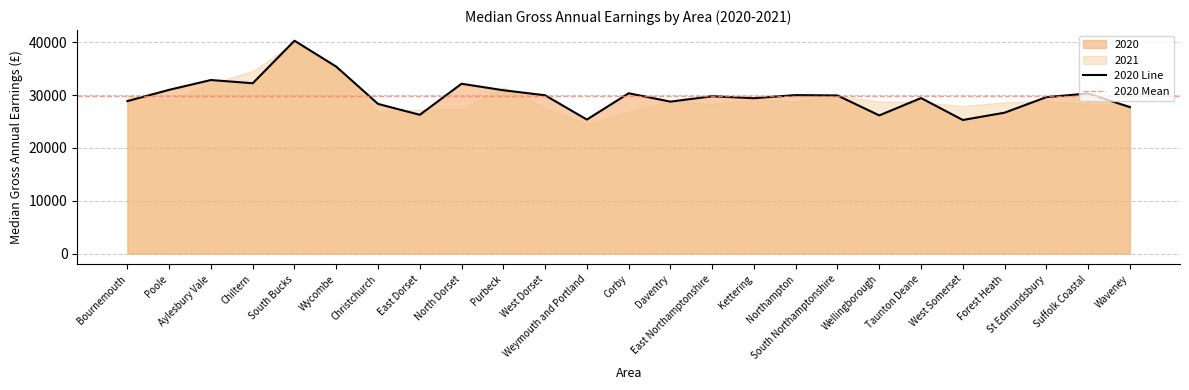

Between Waveney and Aylesbury Vale, which is larger?

Aylesbury Vale